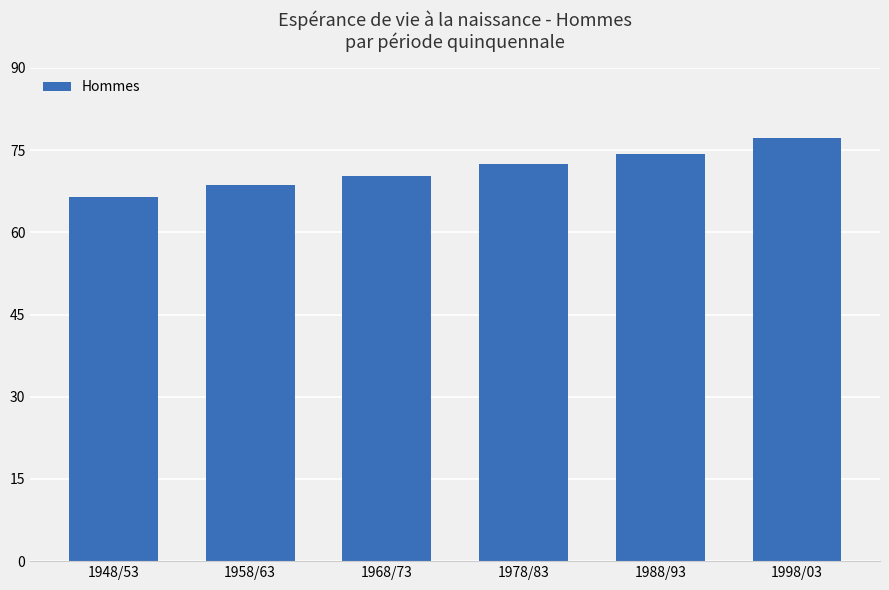

What is the label of the 5th bar from the right?

1958/63